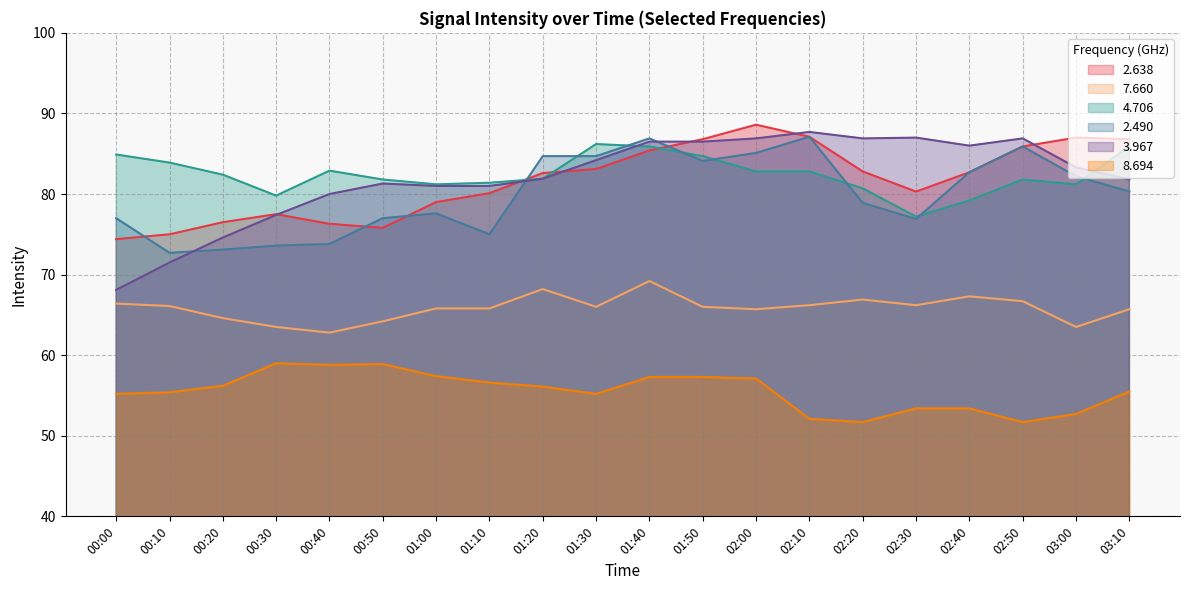

How many data points in 4.706 are less than 82?

10